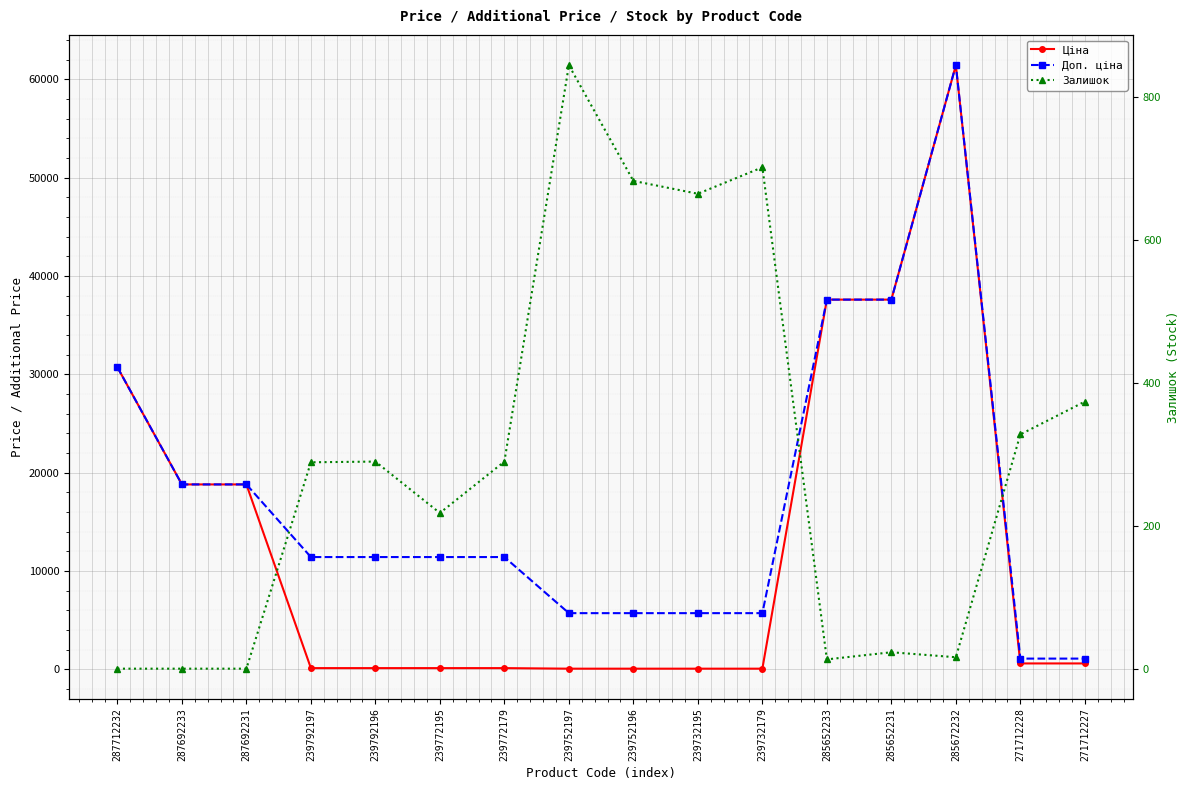

What is the spread (max minus min) of values at 287692231?

18796.8